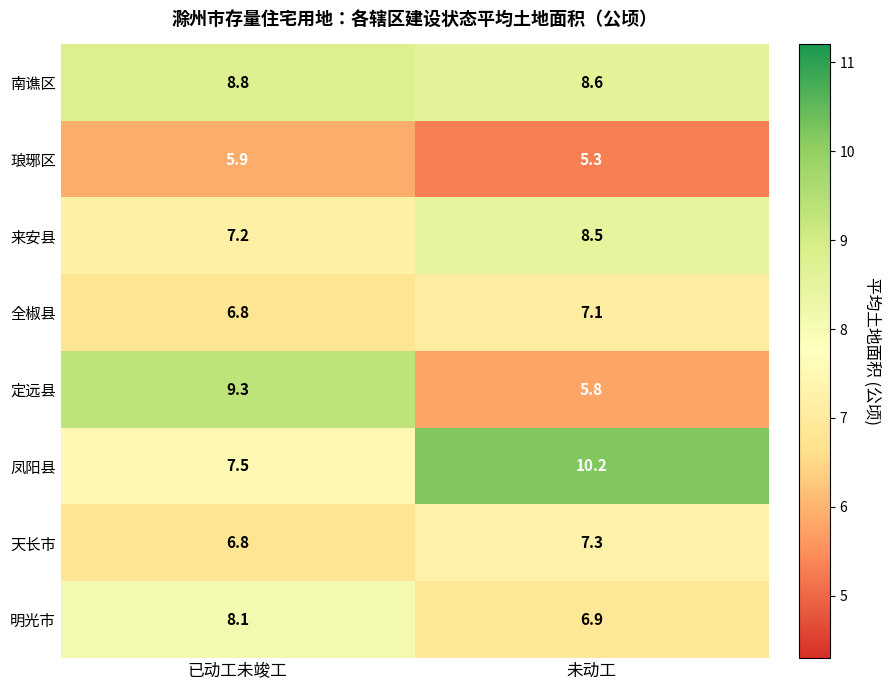

Is it true that 南谯区 equals 14.7 at 未动工?

False